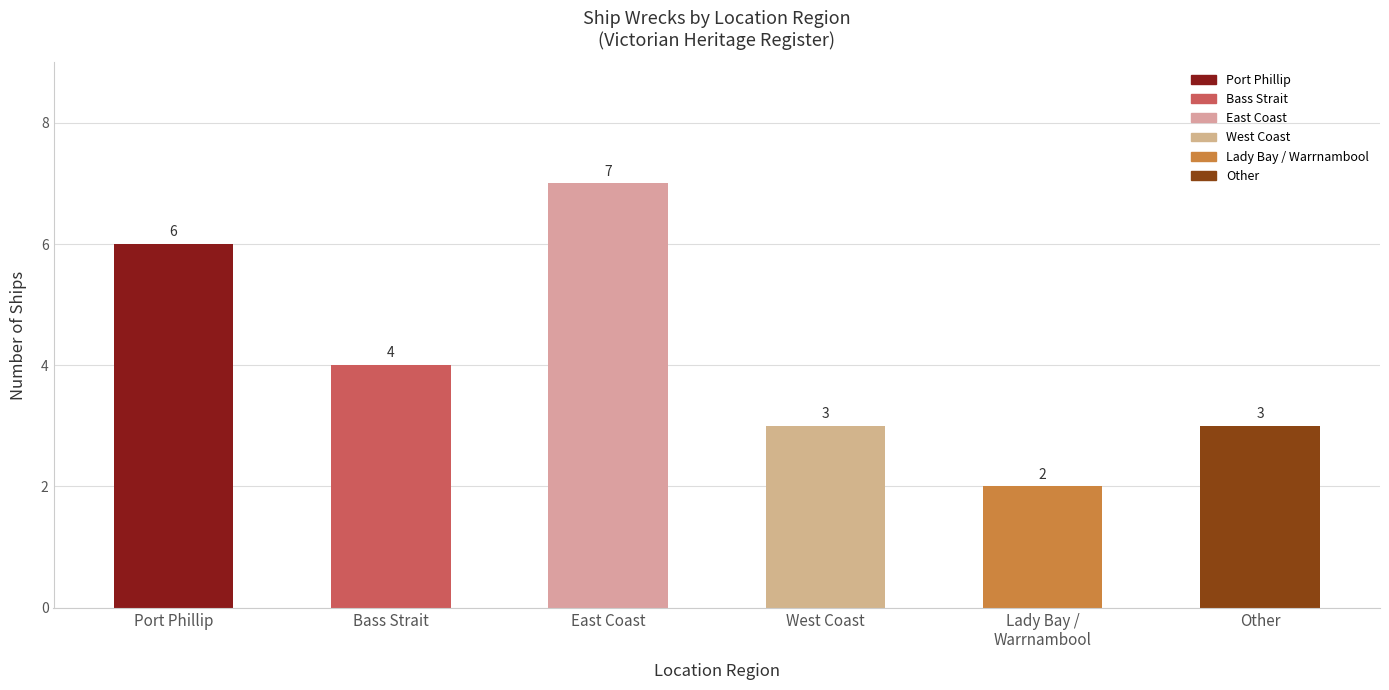

Which label corresponds to the largest value in the chart?

East Coast